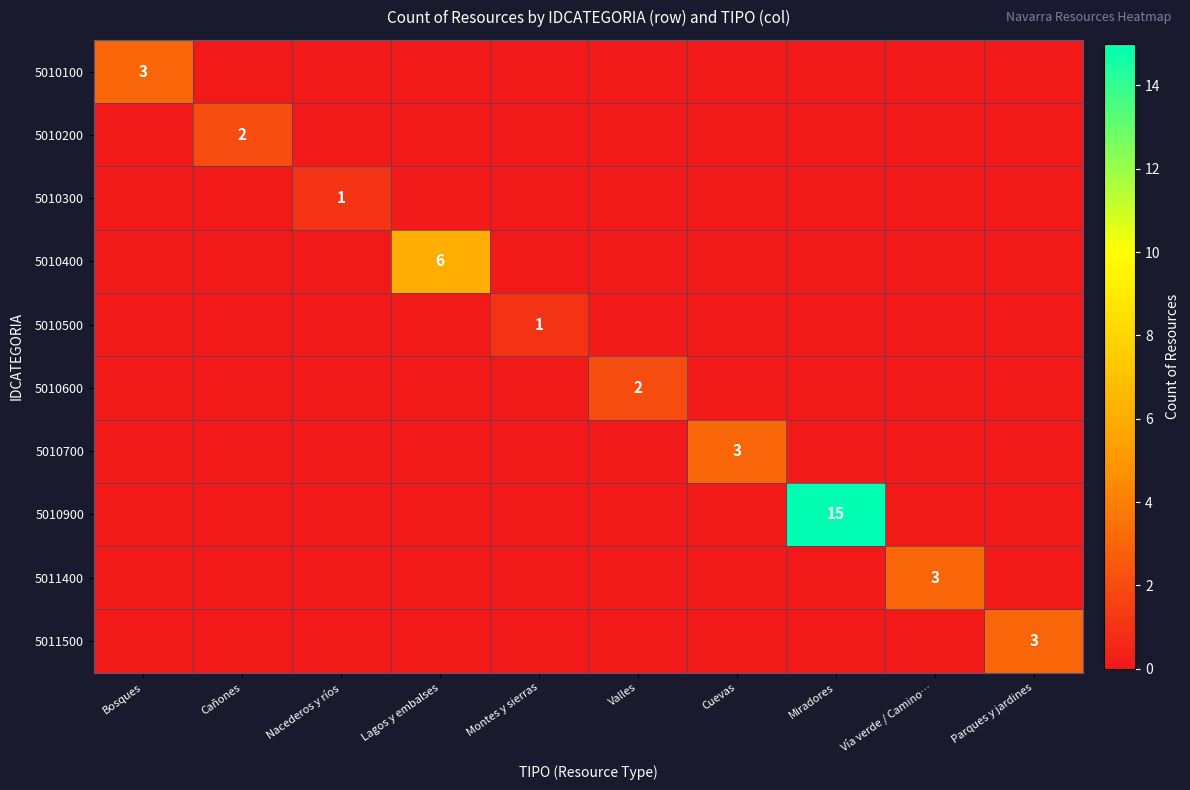

True or false: 5010900 has a value of 15 at Miradores.

True